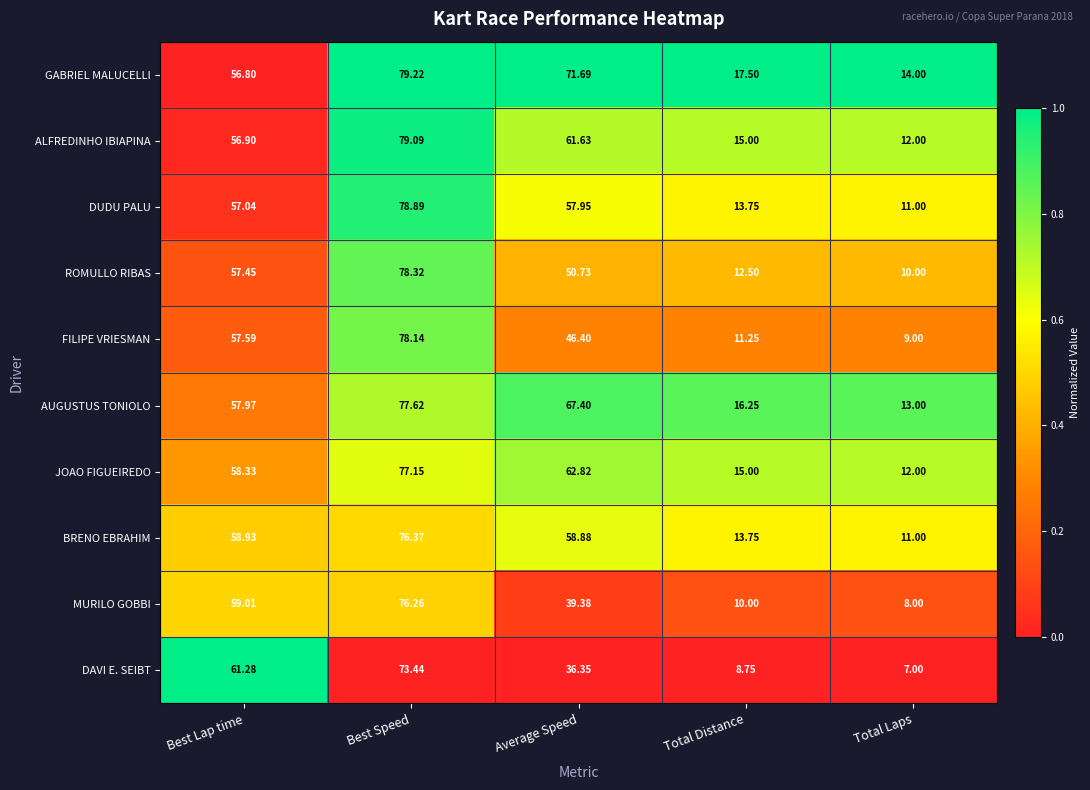

At which category does the chart reach its peak across all series?

Best Speed